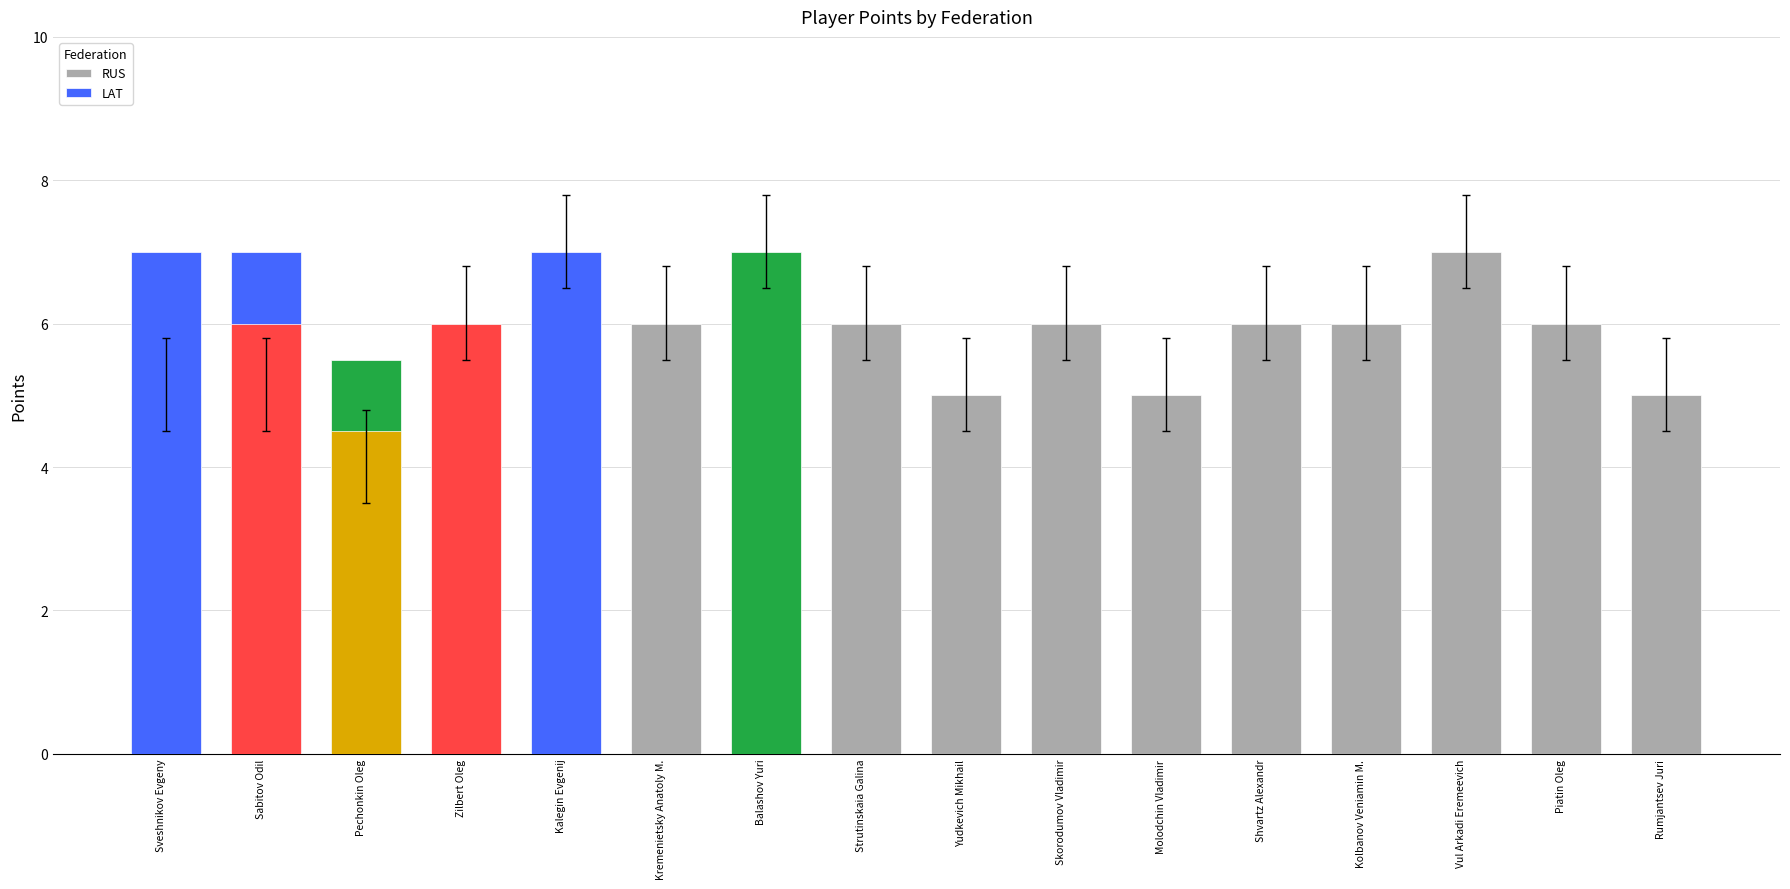

What is the sum of the values at Kalegin Evgenij and Sveshnikov Evgeny?

12